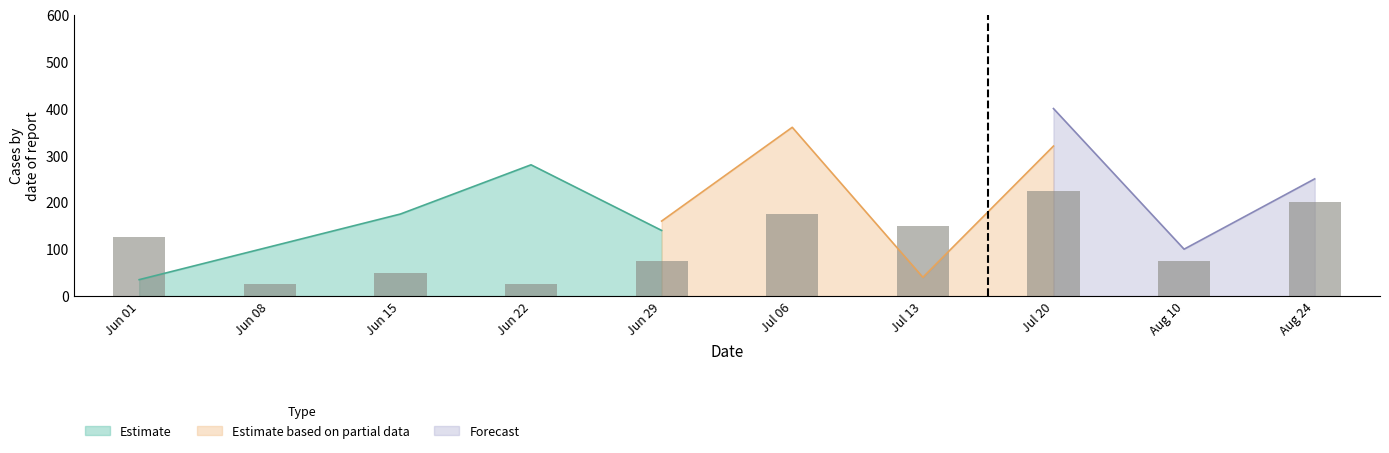

At which label is the value closest to 125?

Jun 01